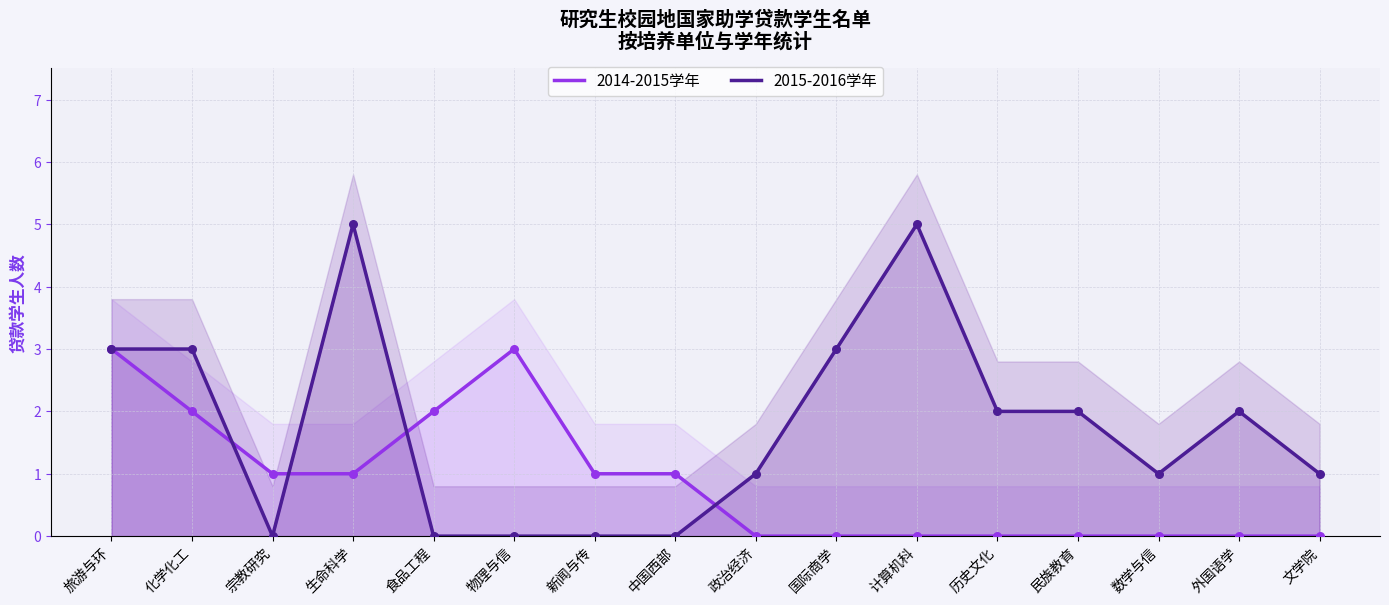

What are all the series names shown in the legend?

2014-2015学年, 2015-2016学年